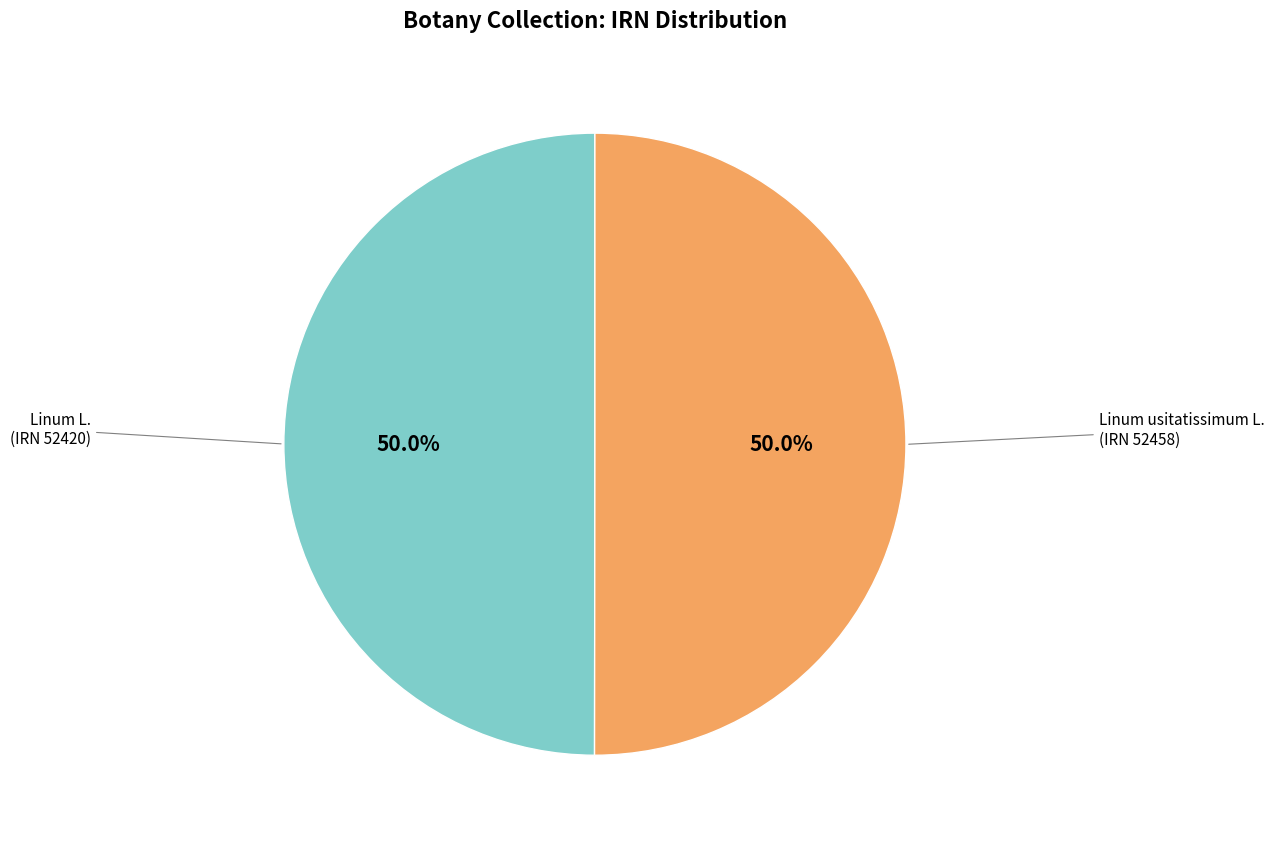

Count the number of slices in the pie.

2